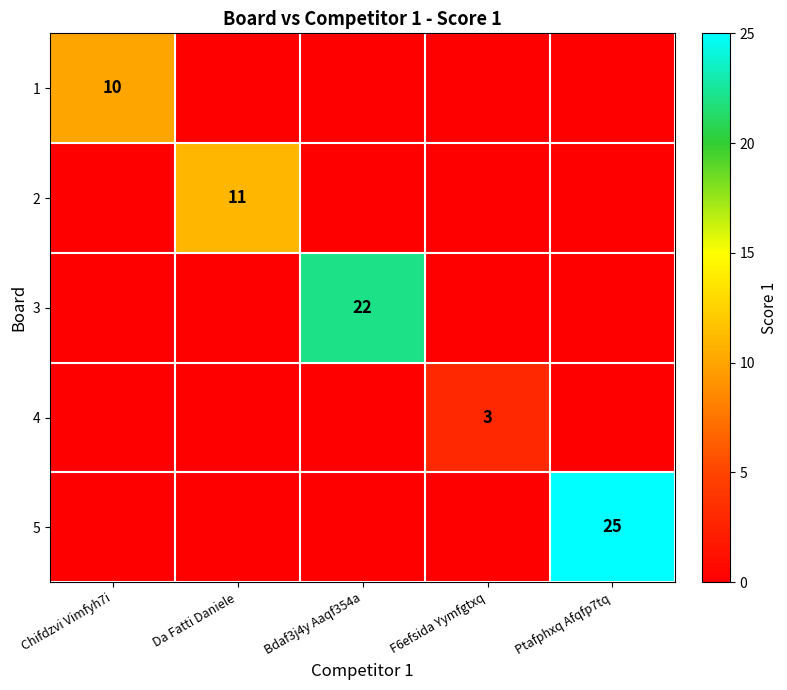

Is it true that 1 equals 17 at Chifdzvi Vimfyh7i?

False